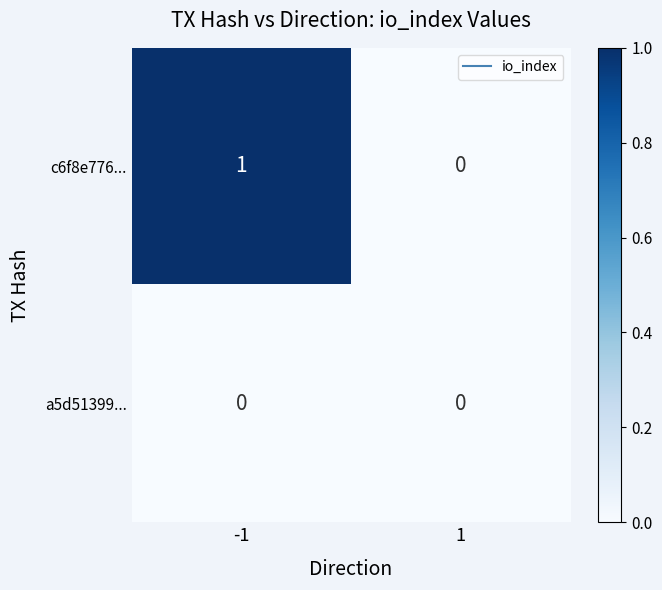

Which series has the largest range (max minus min)?

c6f8e776...